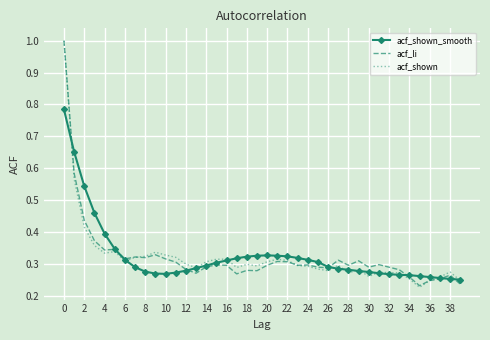

True or false: acf_shown has more than 0 points higher than both neighbors.

True